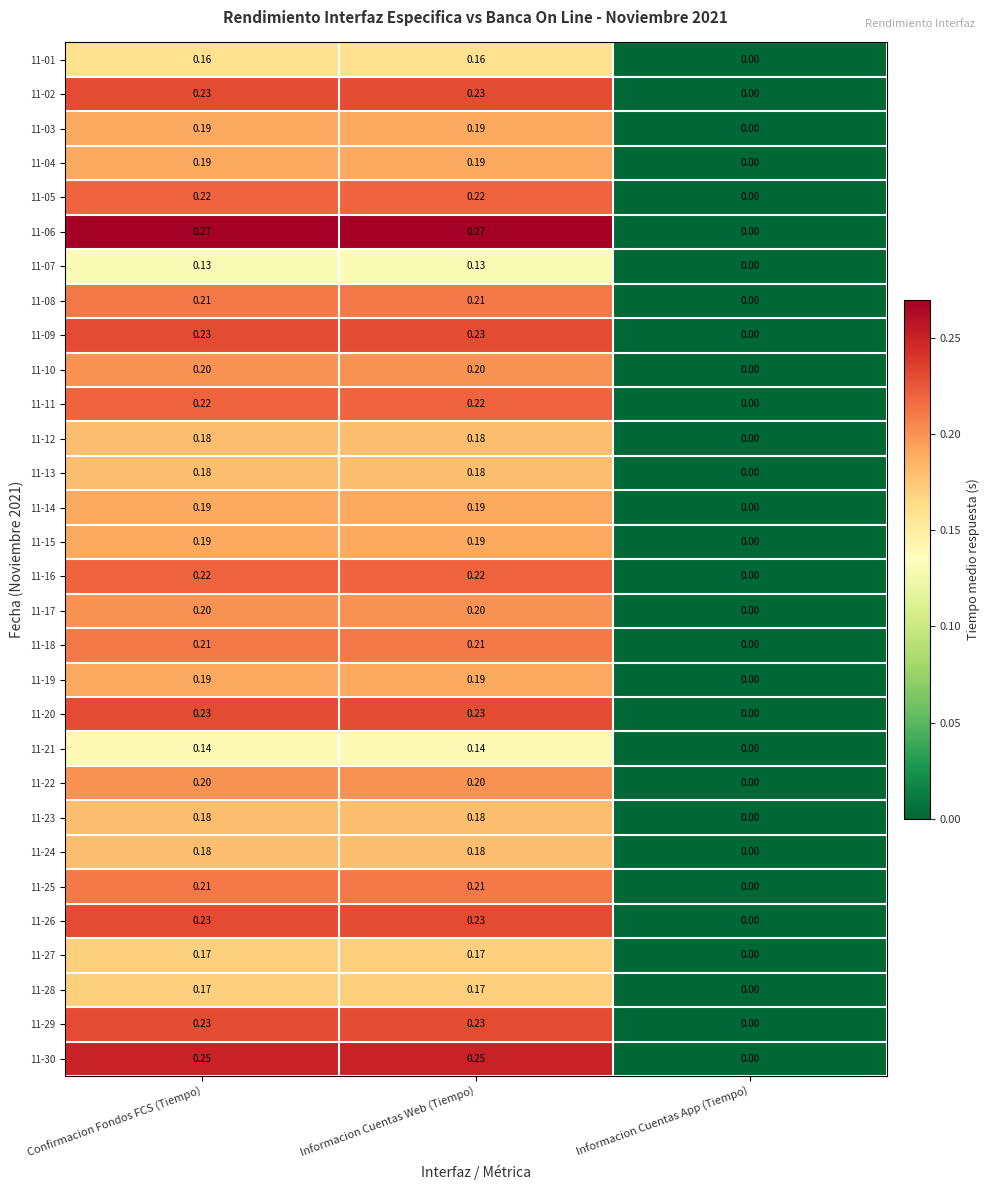

Count the number of categories in the chart.

3